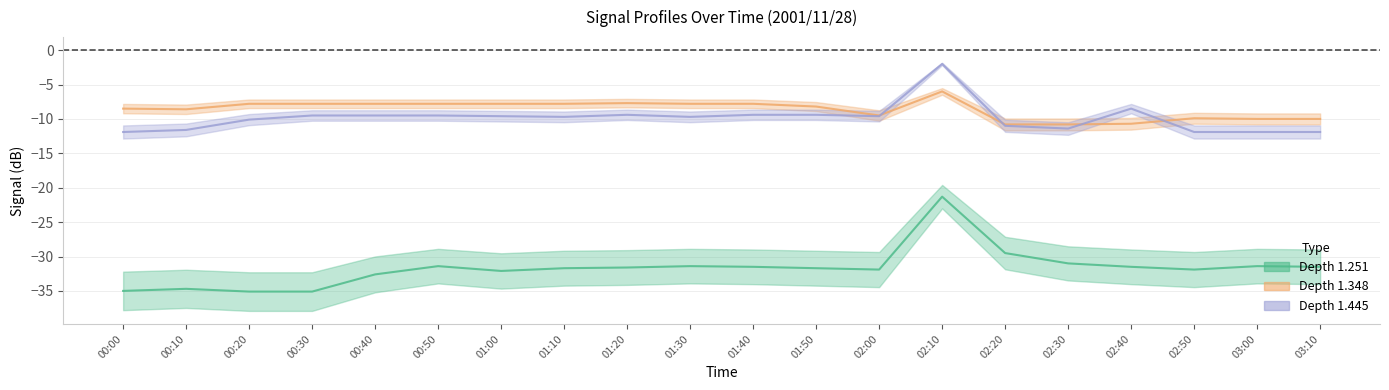

The 1.251 series shows -31.5 at 02:40. True or false?

True